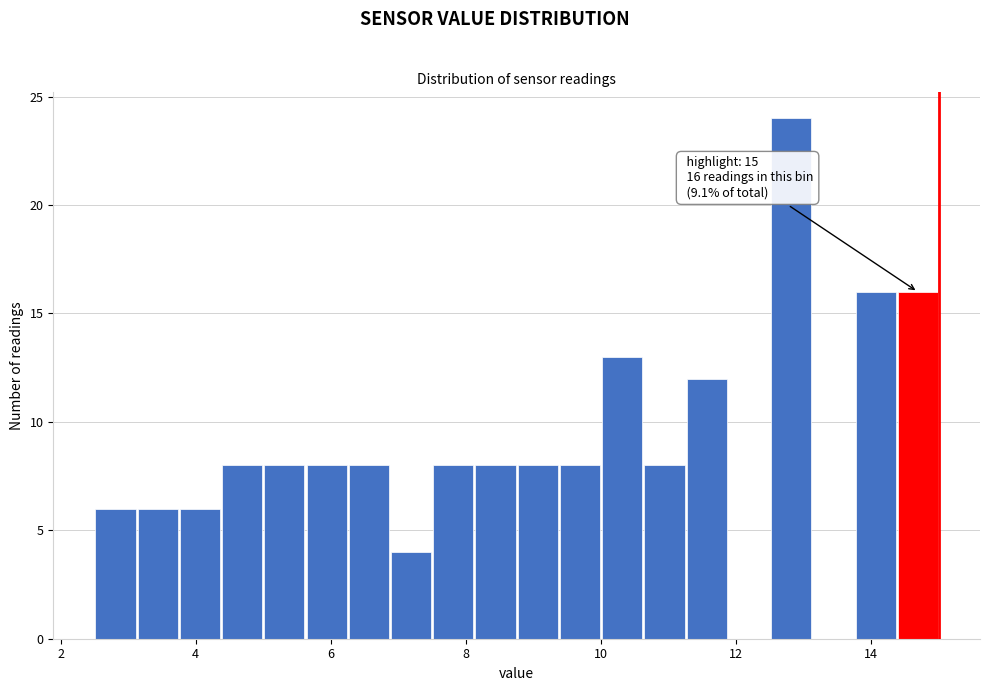

Around what value on the x-axis is the tallest bar? Give the approximate position of its centre, as read against the axis.

12.8